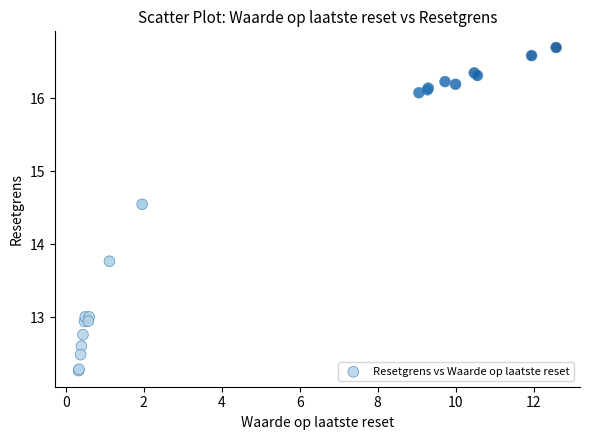

What Y value in the scatter plot is closest to 14?

13.8